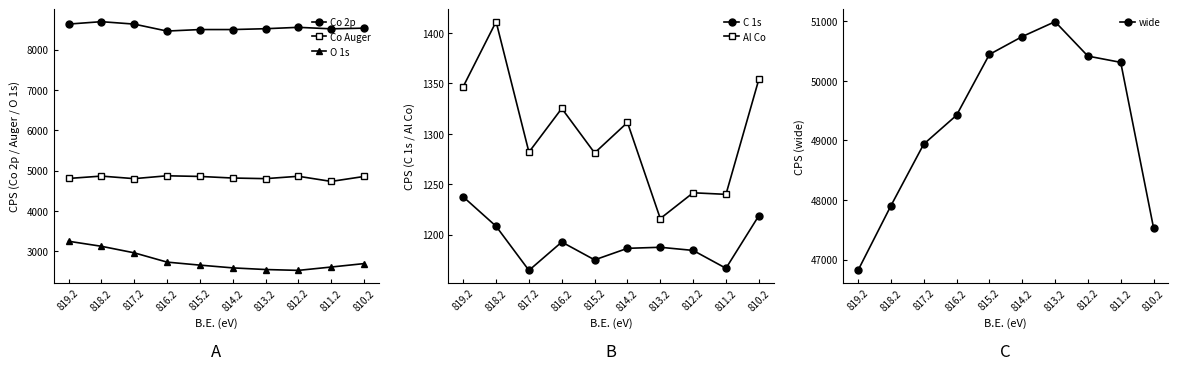

What is the label of the 9th point from the right?

818.2